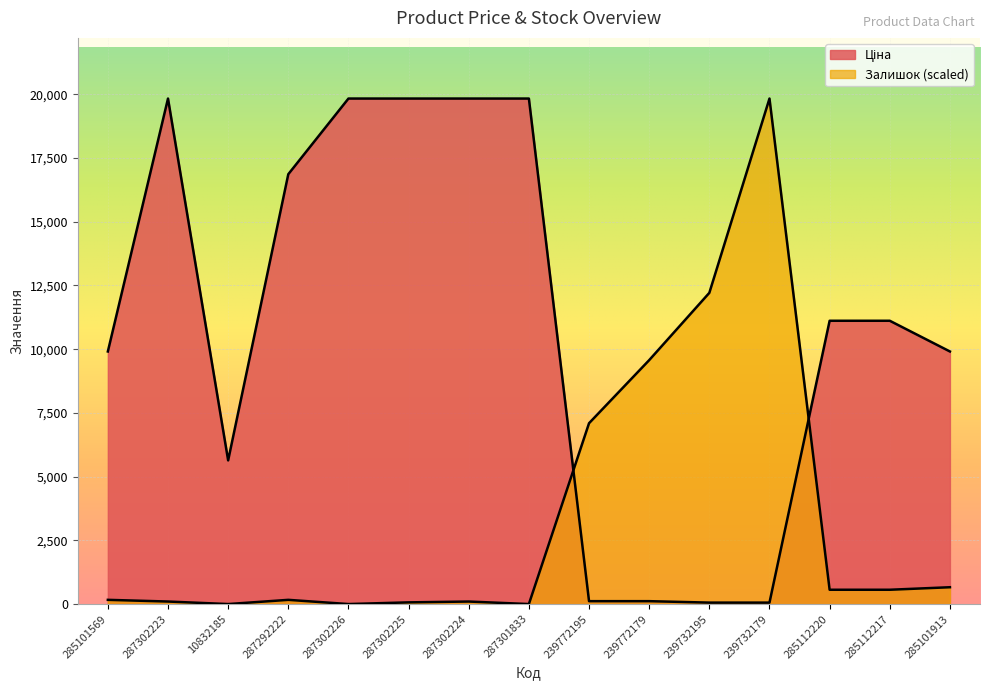

How many lines are shown in the chart?

2